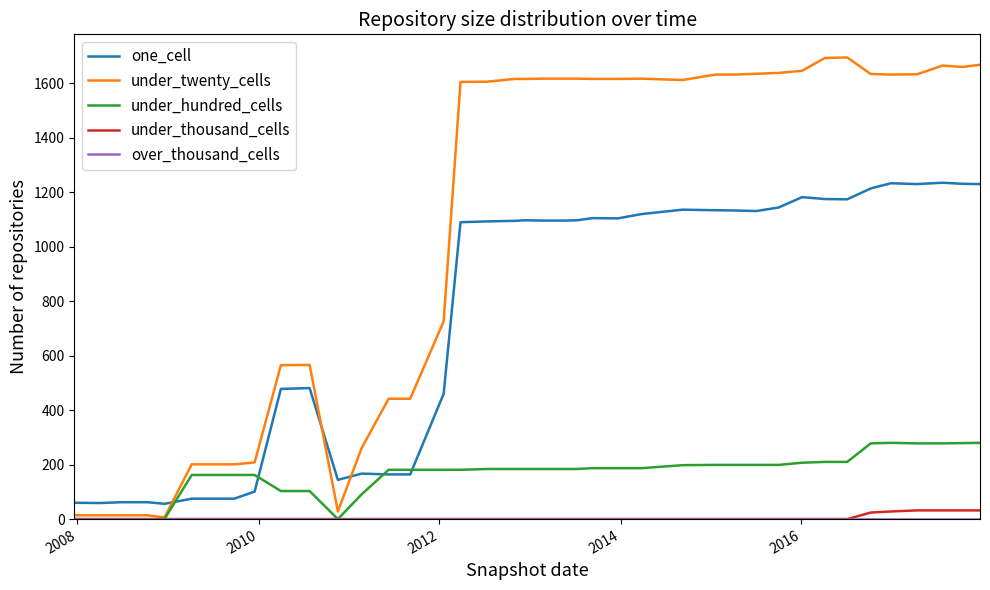

Which series has the widest spread of values?

under_twenty_cells